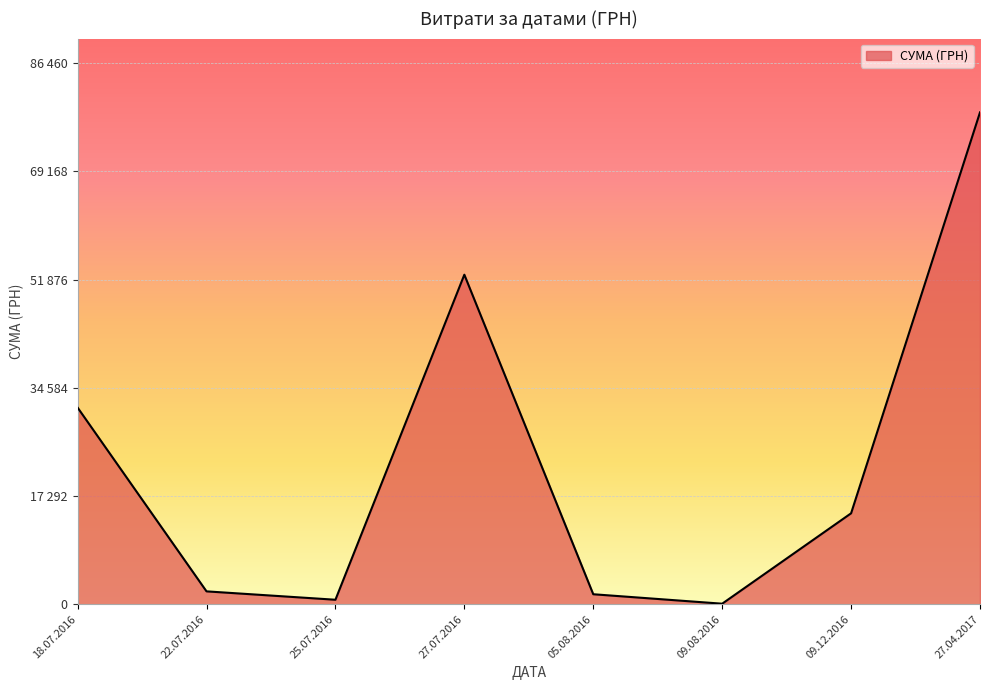

What is the smallest value displayed?

20.2